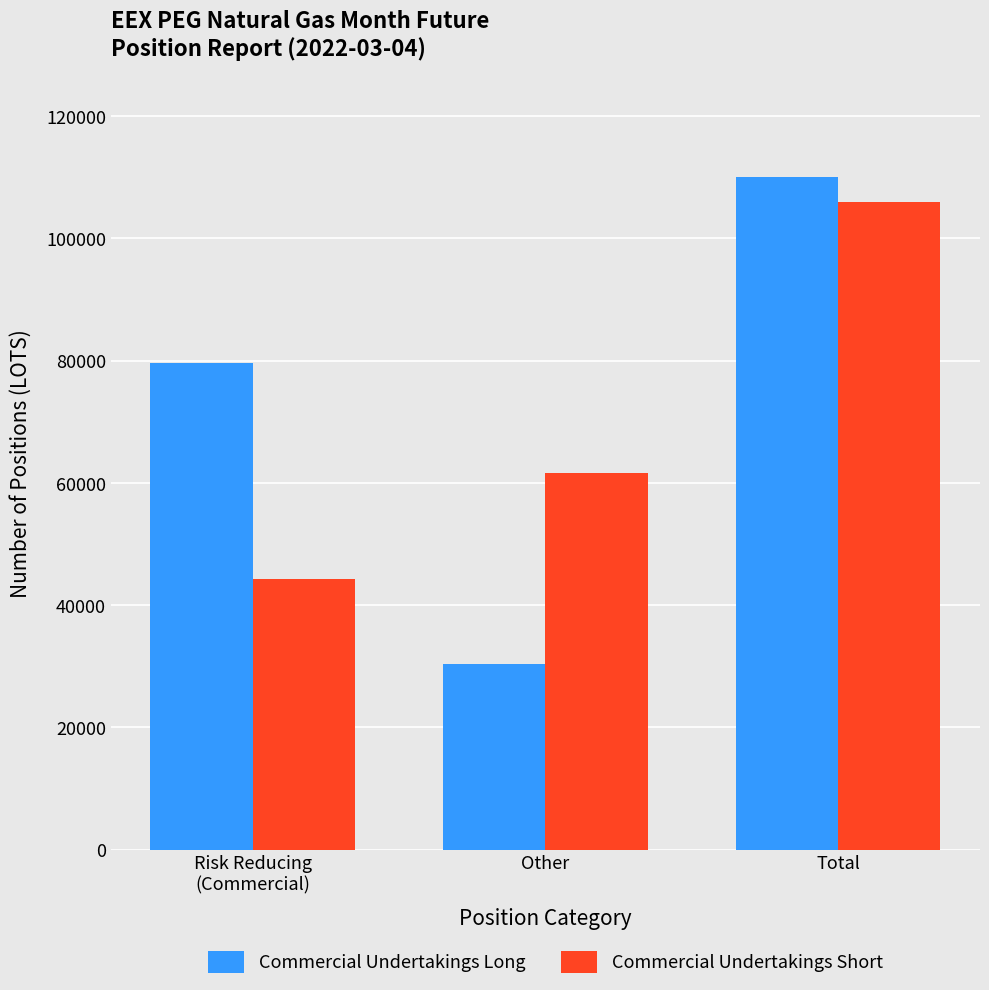

Rank the categories by Commercial Undertakings Short value from lowest to highest.

Risk Reducing
(Commercial), Other, Total